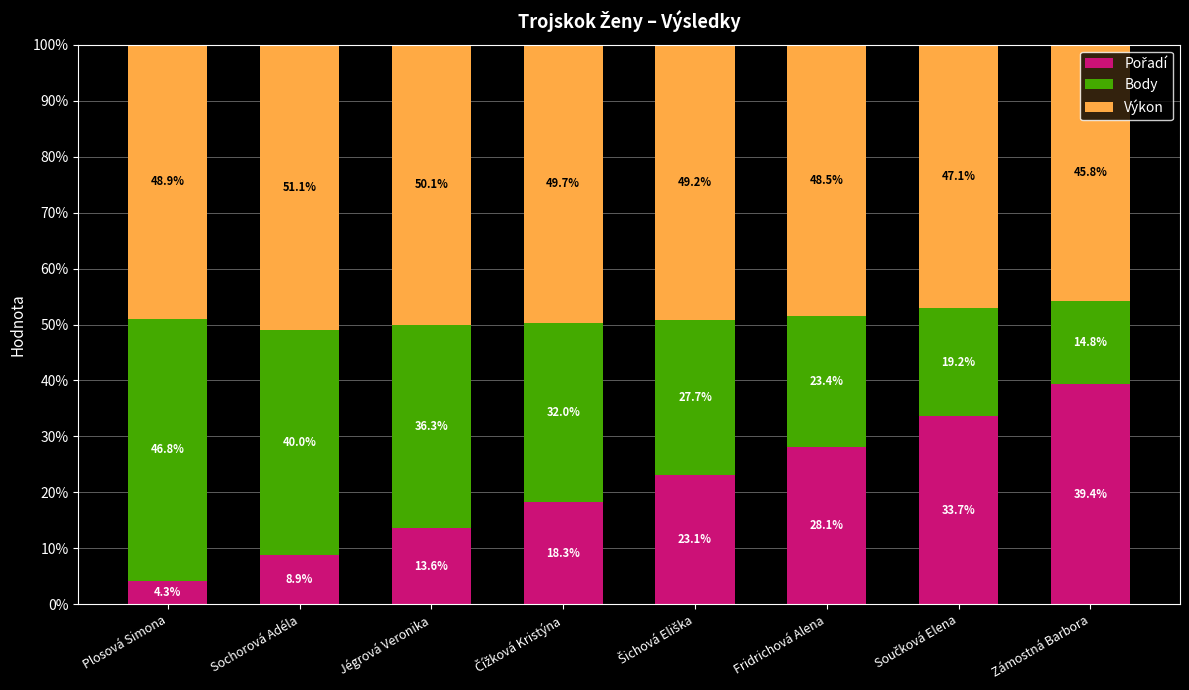

What is the total value across all series at Jégrová Veronika?

100.0